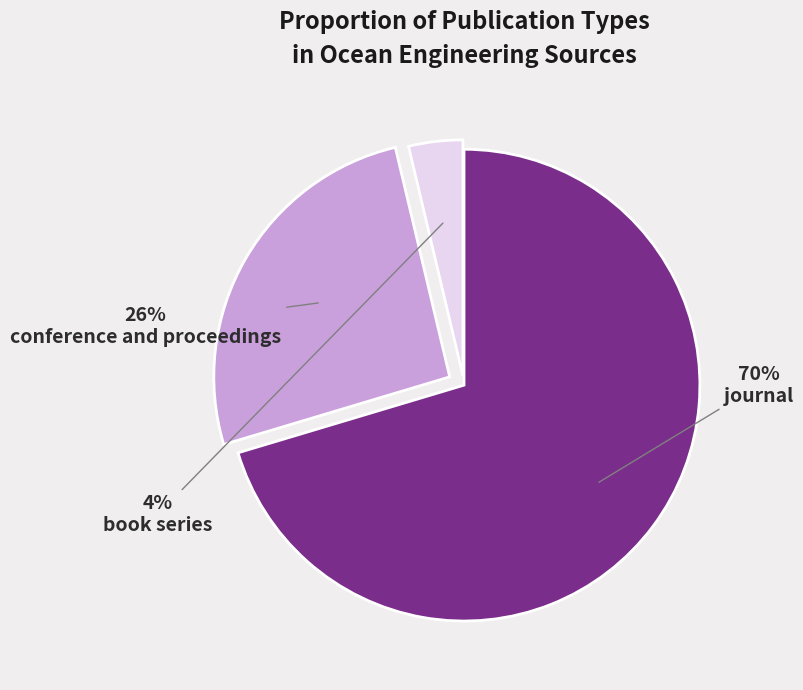

Do conference and proceedings and journal together represent more than half of the pie?

Yes